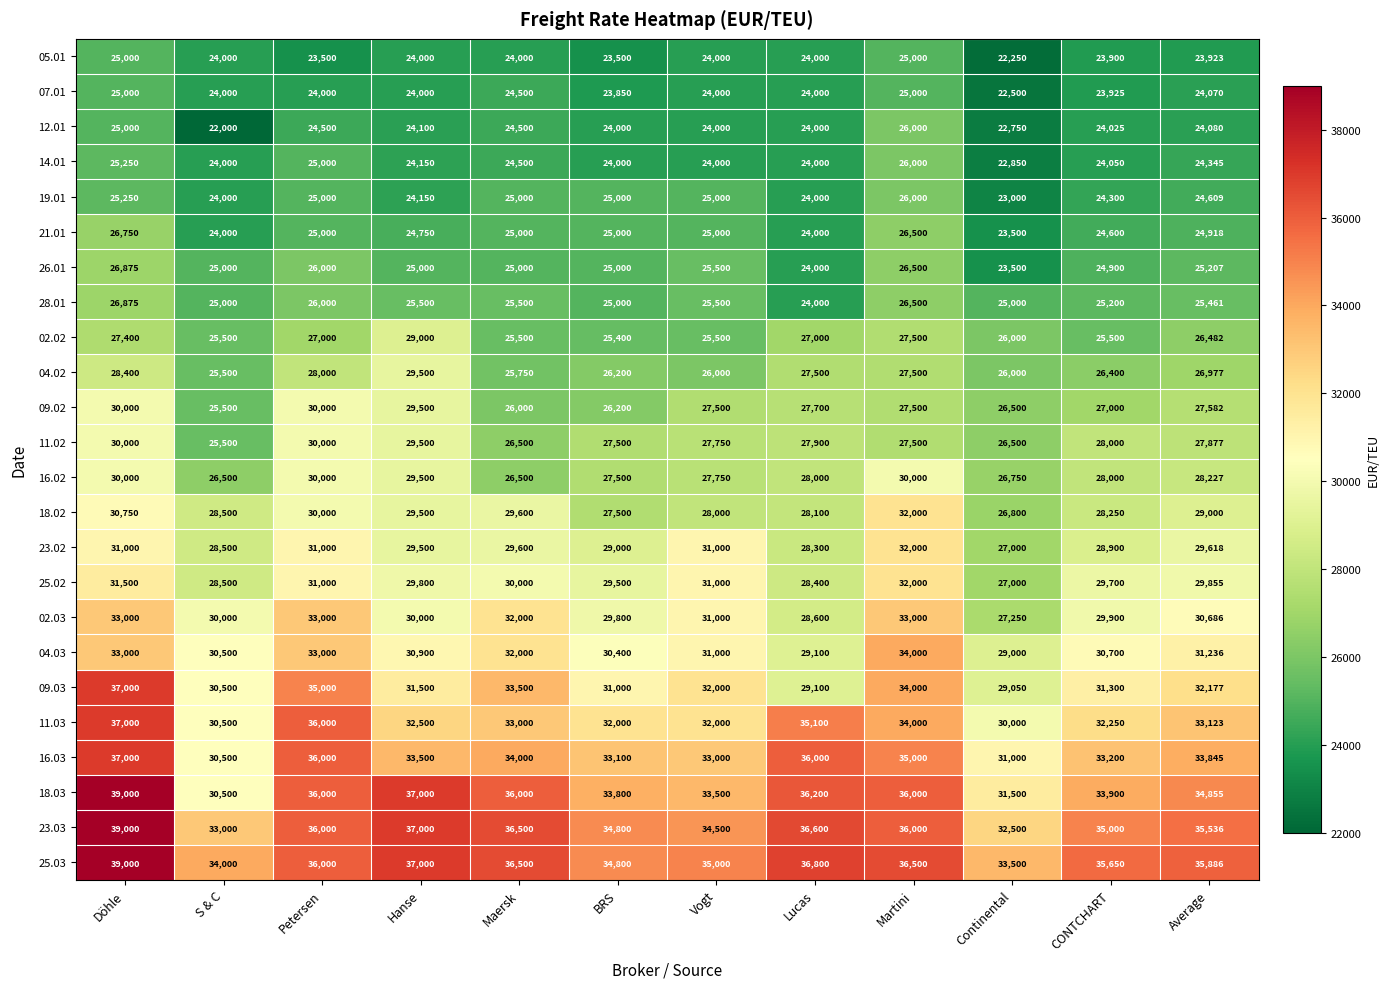

Is it true that 21.01 equals 13998 at BRS?

False